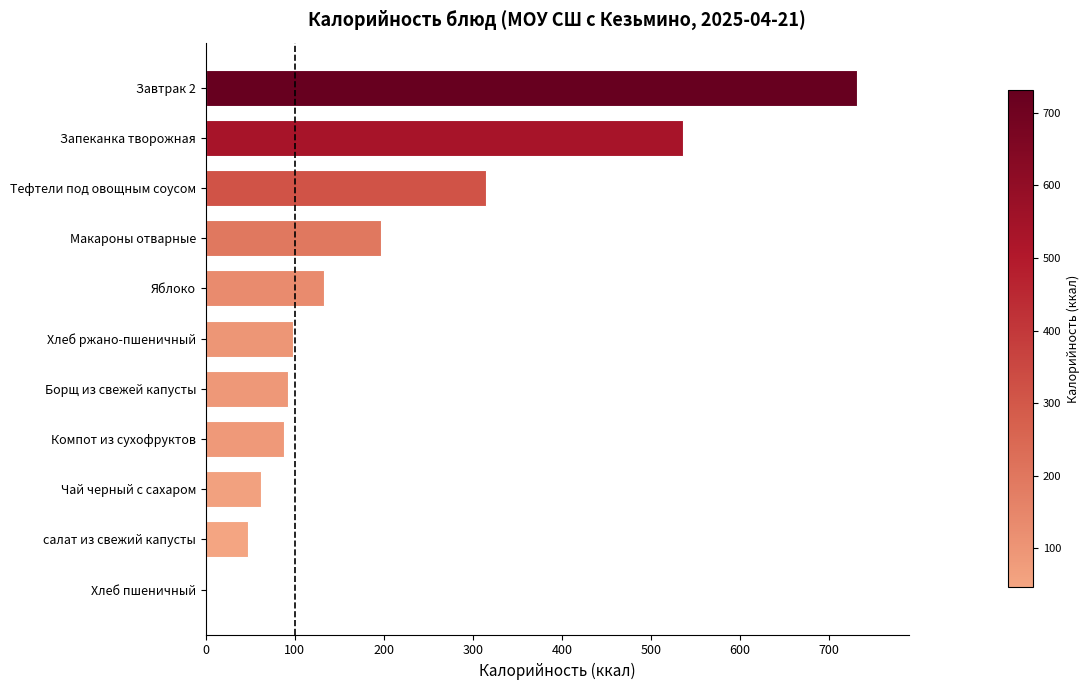

The value at салат из свежий капусты is 47.0. True or false?

True